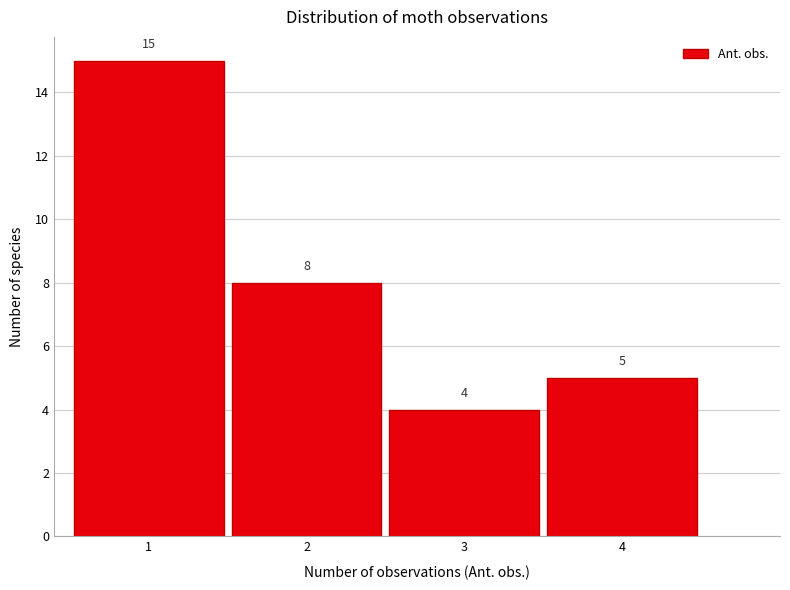

Reading left to right, transcribe this chart: for each bar, give the range it covers on the x-axis and its height.

0.5 to 1.5: 15
1.5 to 2.5: 8
2.5 to 3.5: 4
3.5 to 4.5: 5